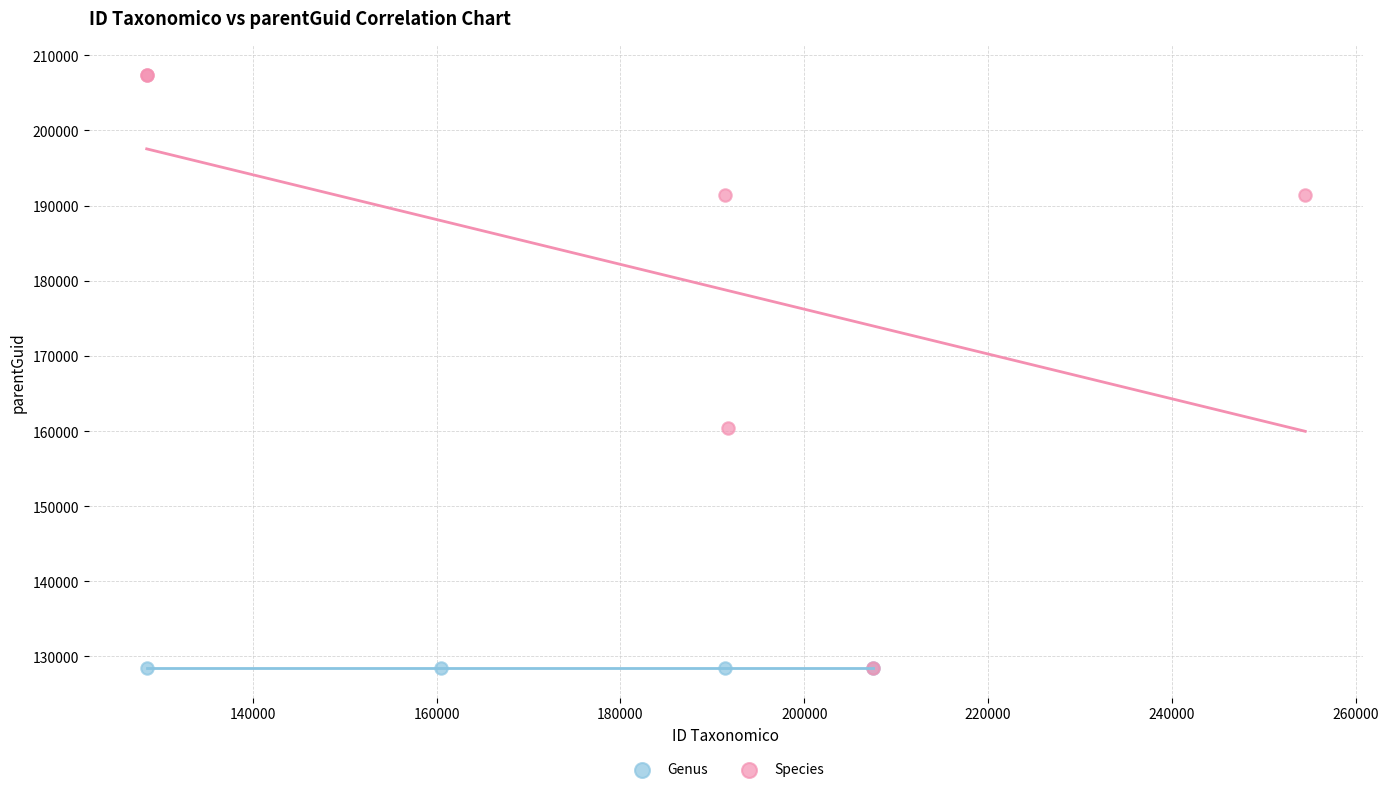

Which series reaches the maximum Y coordinate?

Species